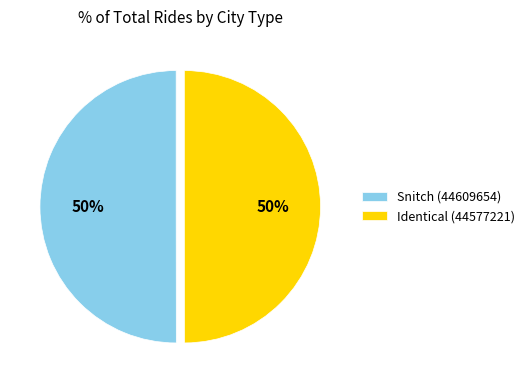

To the nearest percent, what percentage of the pie is Snitch (44609654)?

50%